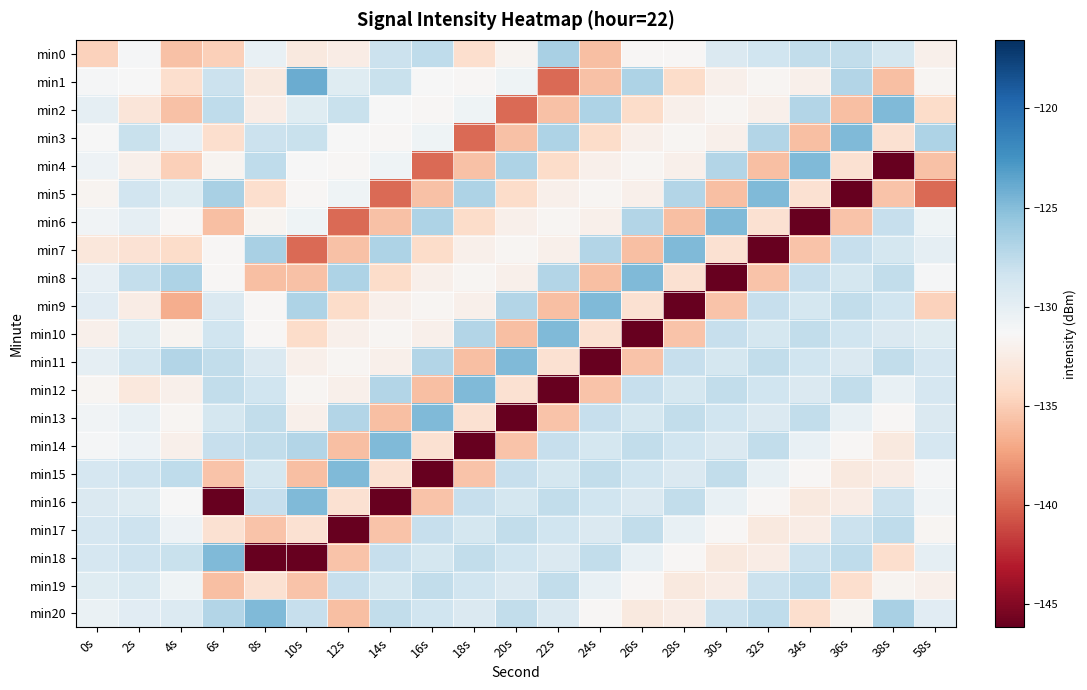

Count the number of categories in the chart.

21